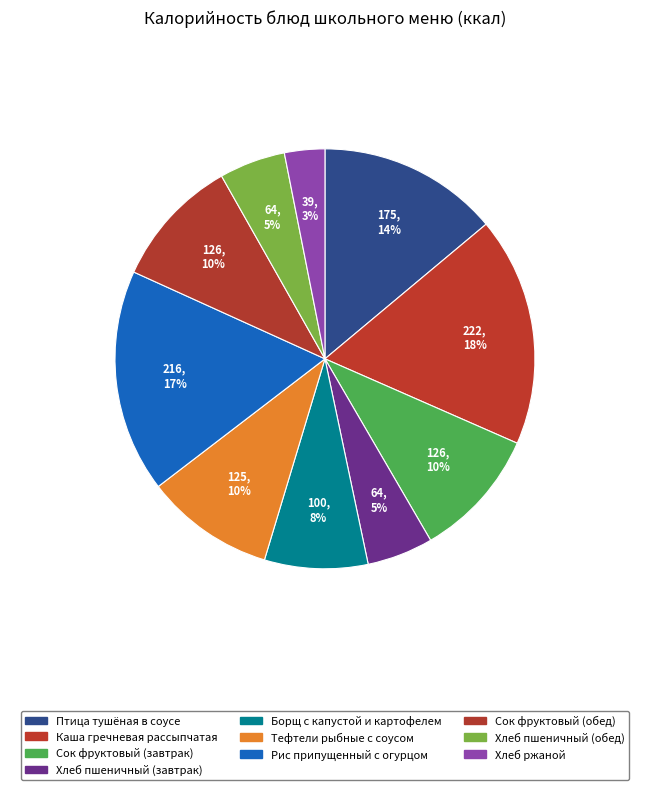

Rank the categories by value from highest to lowest.

Каша гречневая рассыпчатая, Рис припущенный с огурцом, Птица тушёная в соусе, Сок фруктовый (завтрак), Сок фруктовый (обед), Тефтели рыбные с соусом, Борщ с капустой и картофелем, Хлеб пшеничный (завтрак), Хлеб пшеничный (обед), Хлеб ржаной